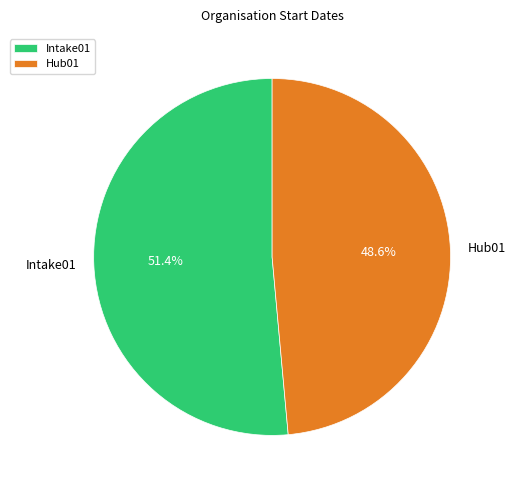

Which slice is the largest?

Intake01